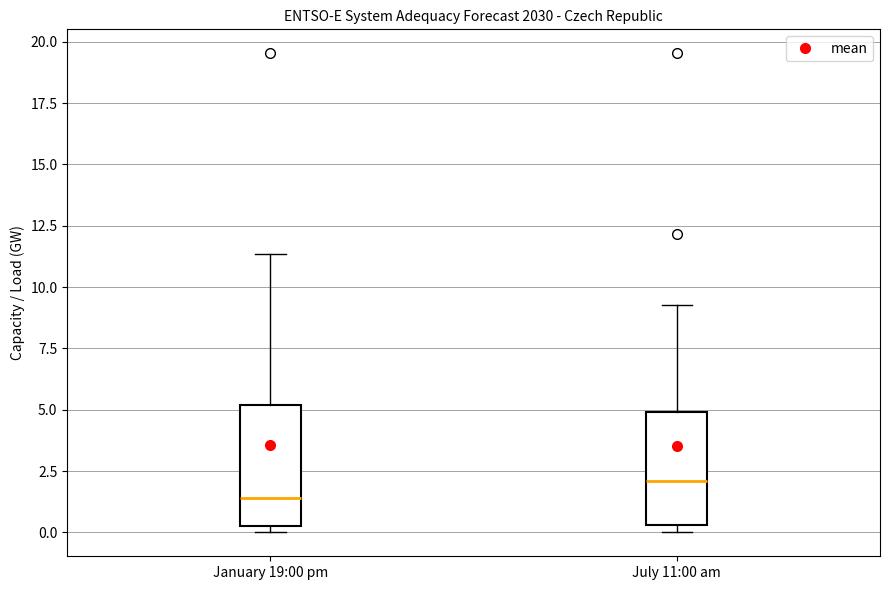

Where does the median line of the box for July 11:00 am sit on the y-axis? The values are not printed on the chart, so give them approximately, as read against the axis.

2.0